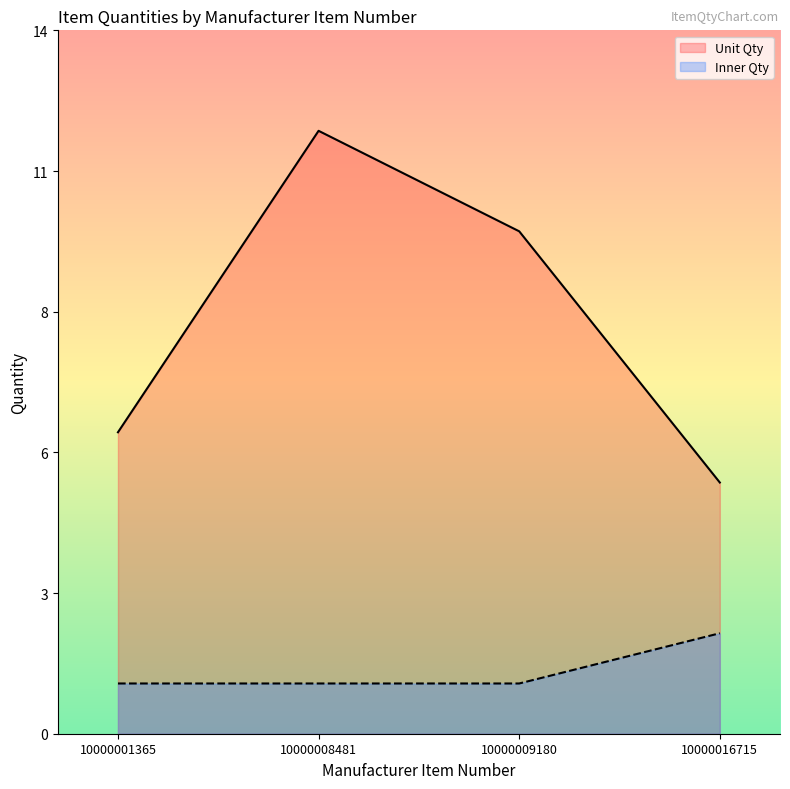

True or false: Inner Qty and Unit Qty cross at least once.

False